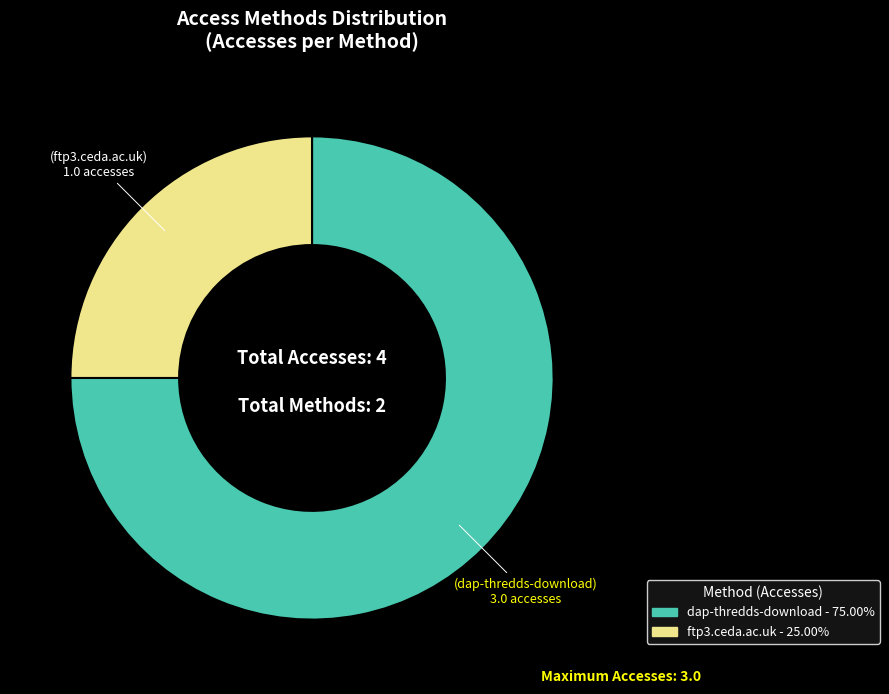

Is the sum of ftp3.ceda.ac.uk and dap-thredds-download greater than half?

Yes